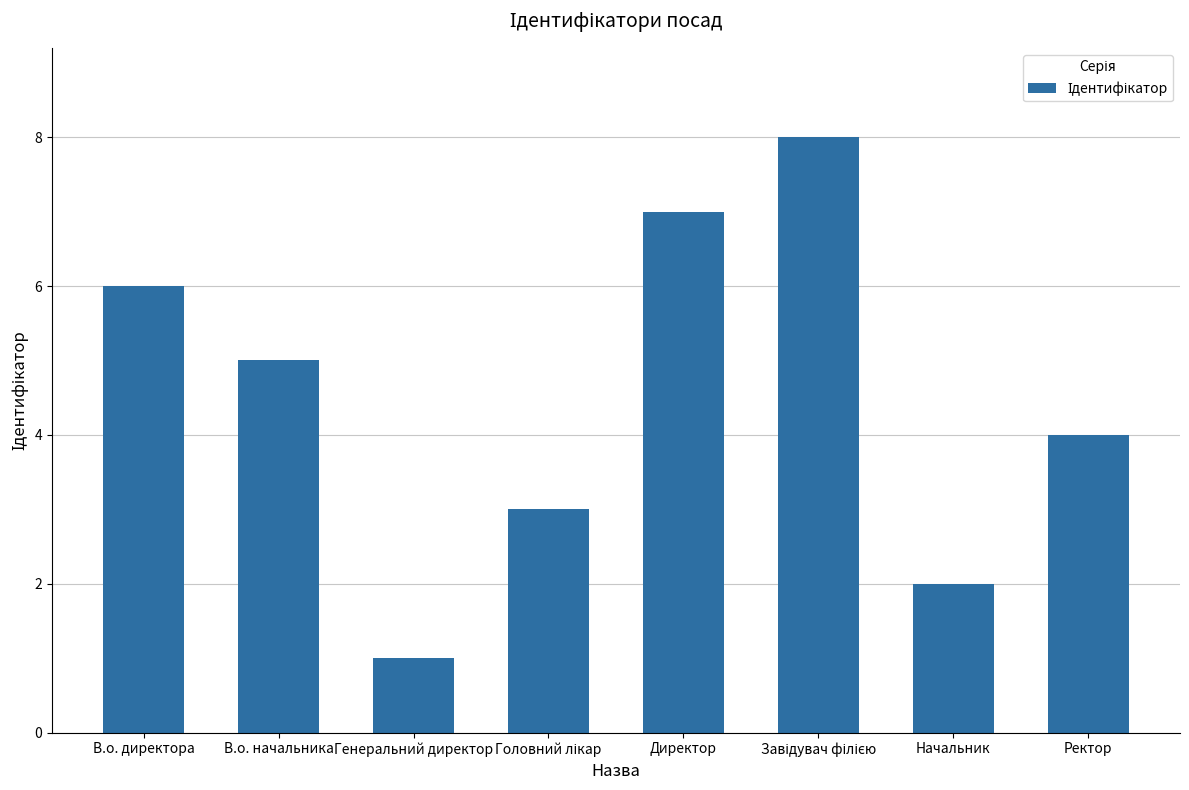

How many categories are shown in the chart?

8